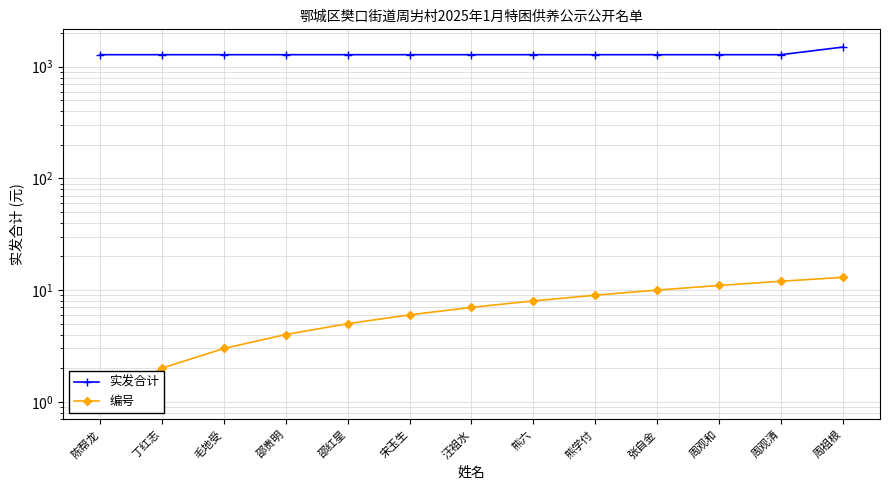

What is the average value of the 编号 series?

7